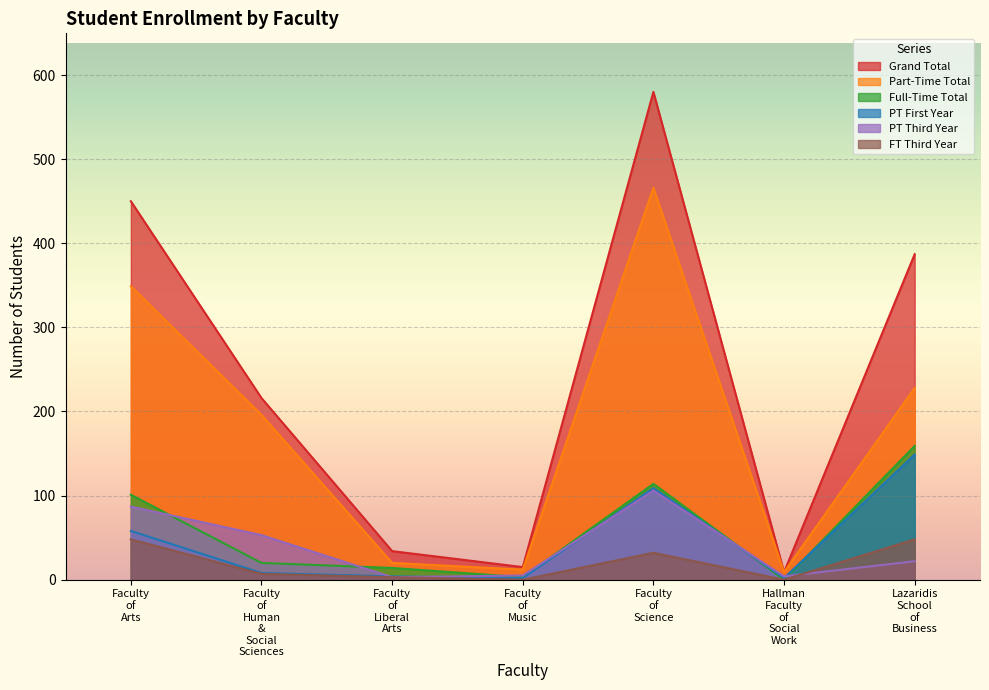

Between Faculty of Science and Faculty of Liberal Arts, which is larger?

Faculty of Science